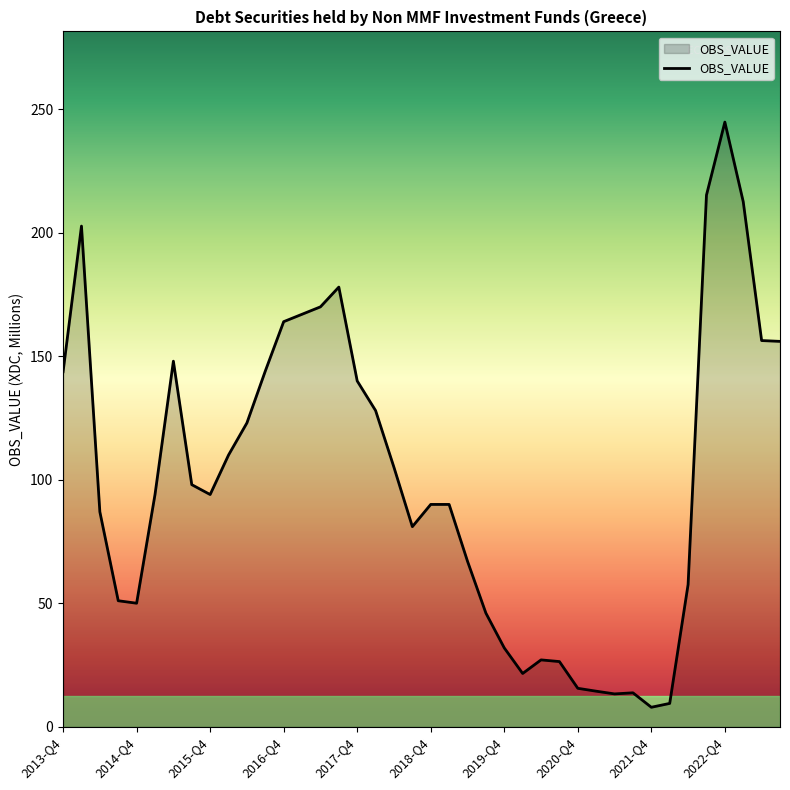

Does the chart display data point markers on the line(s)?

No